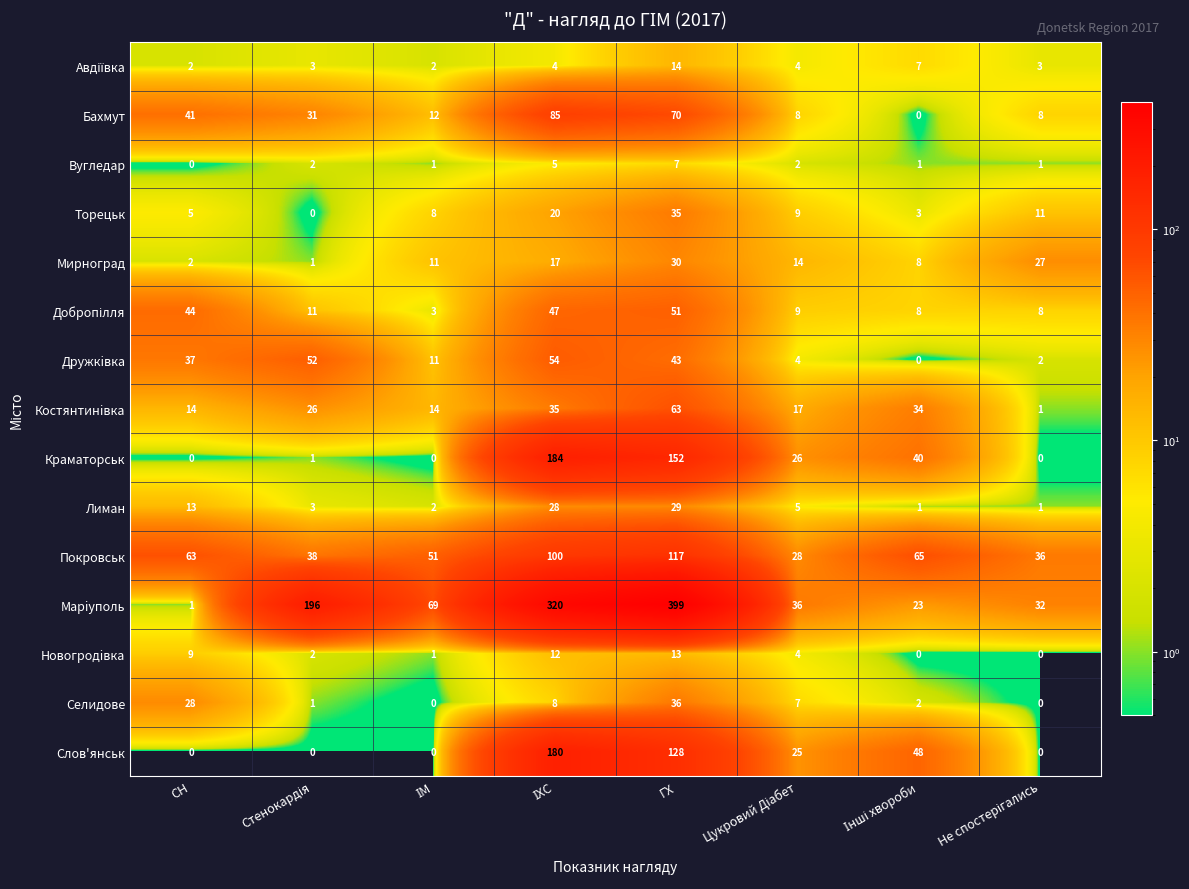

The value of Мирноград at СН is 1. True or false?

False